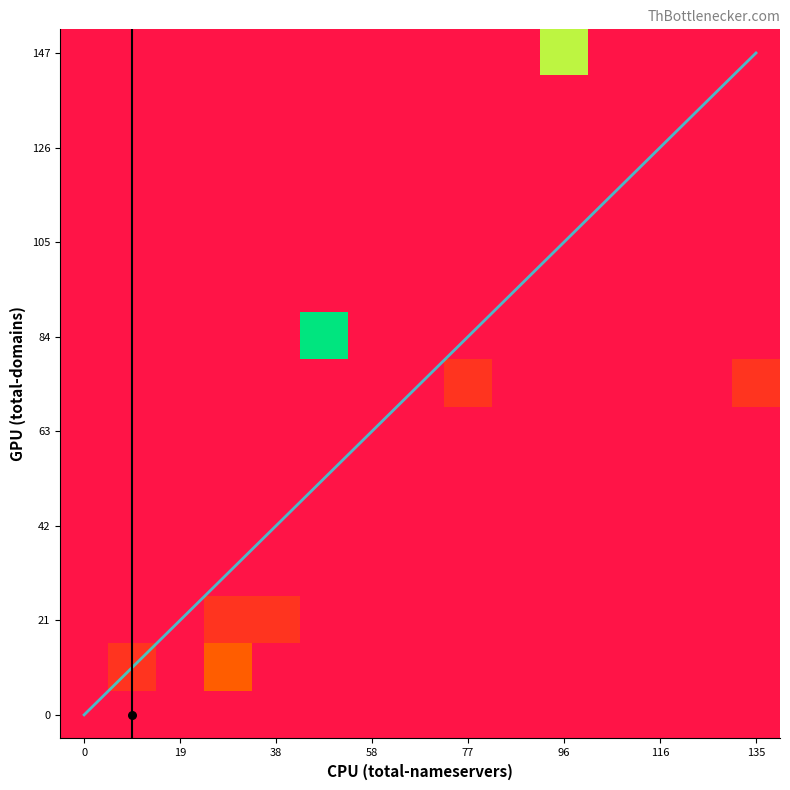

At which category is the sum across all series the highest?

96